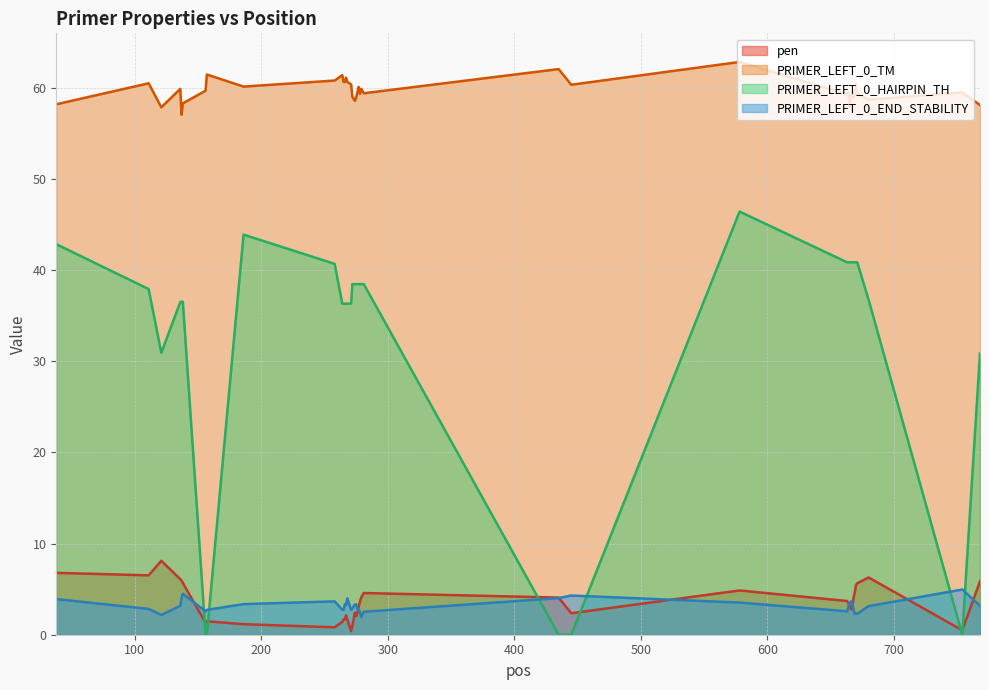

How many data points does each series have?

40